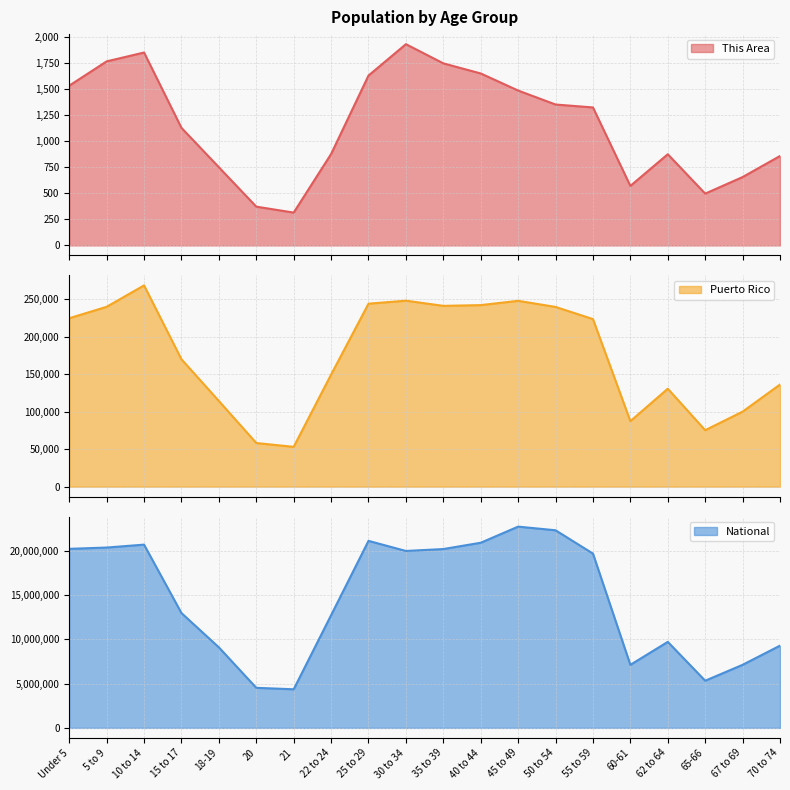

True or false: Puerto Rico has more than 0 interior local peaks.

True